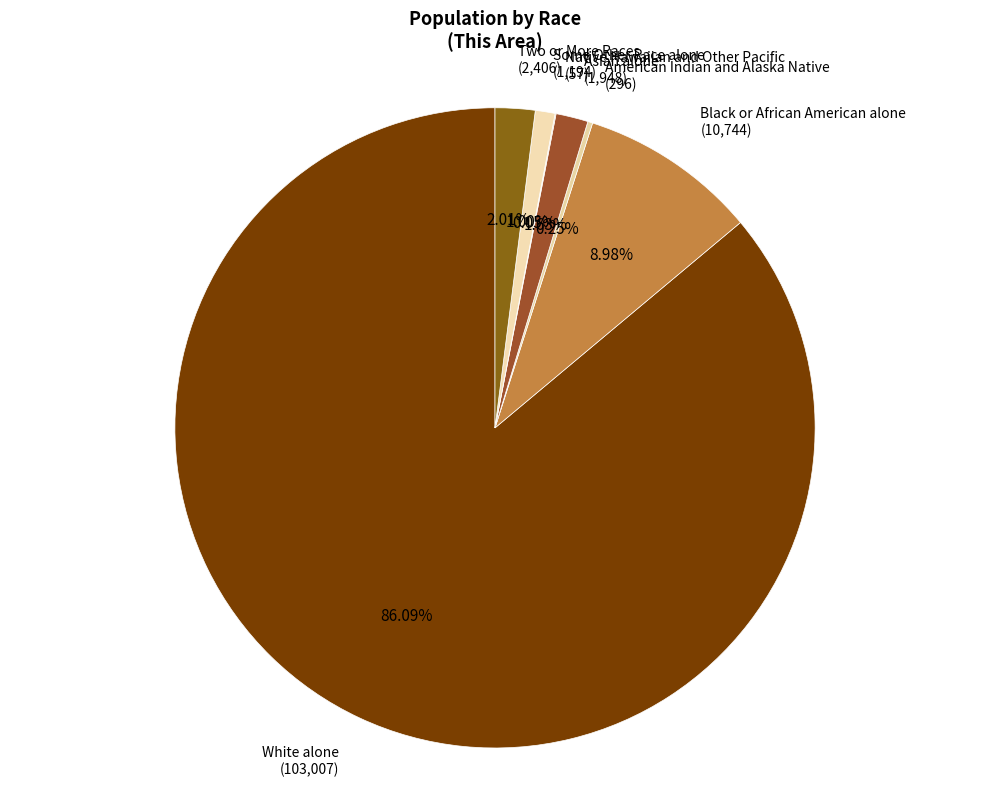

Is there a majority slice in this chart?

Yes